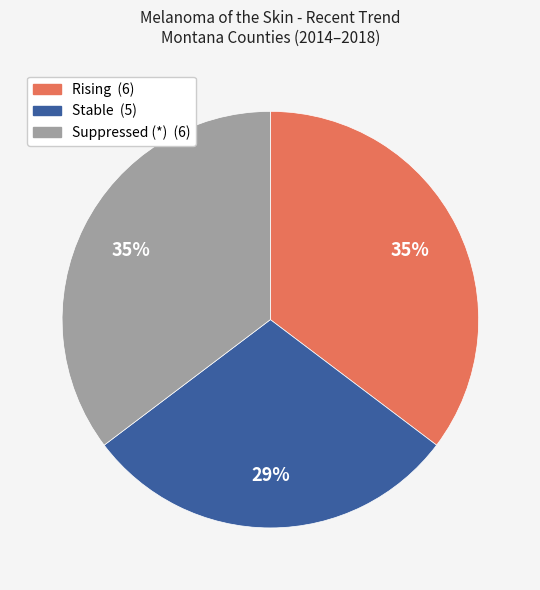

To the nearest percent, what is the average slice percentage?

33%